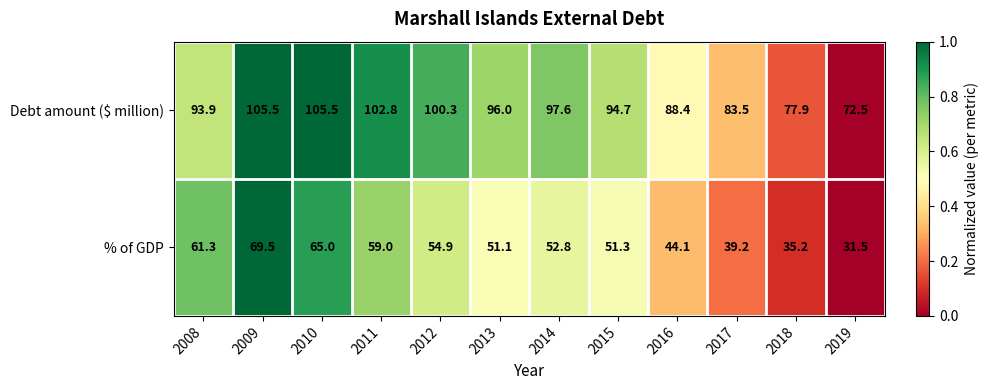

The value of Debt amount ($ million) at 2010 is 21.4. True or false?

False